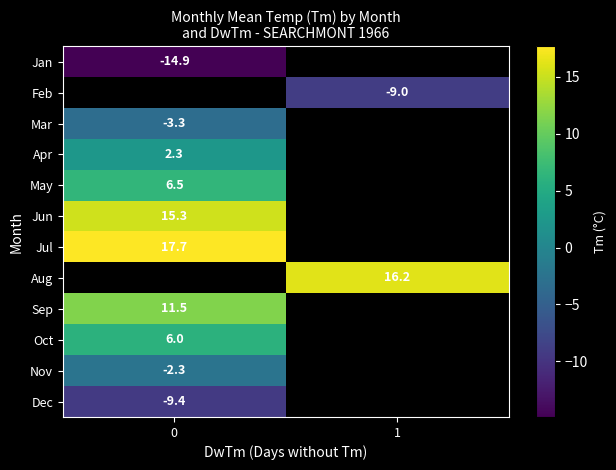

What is the maximum value for row_10?

-2.3